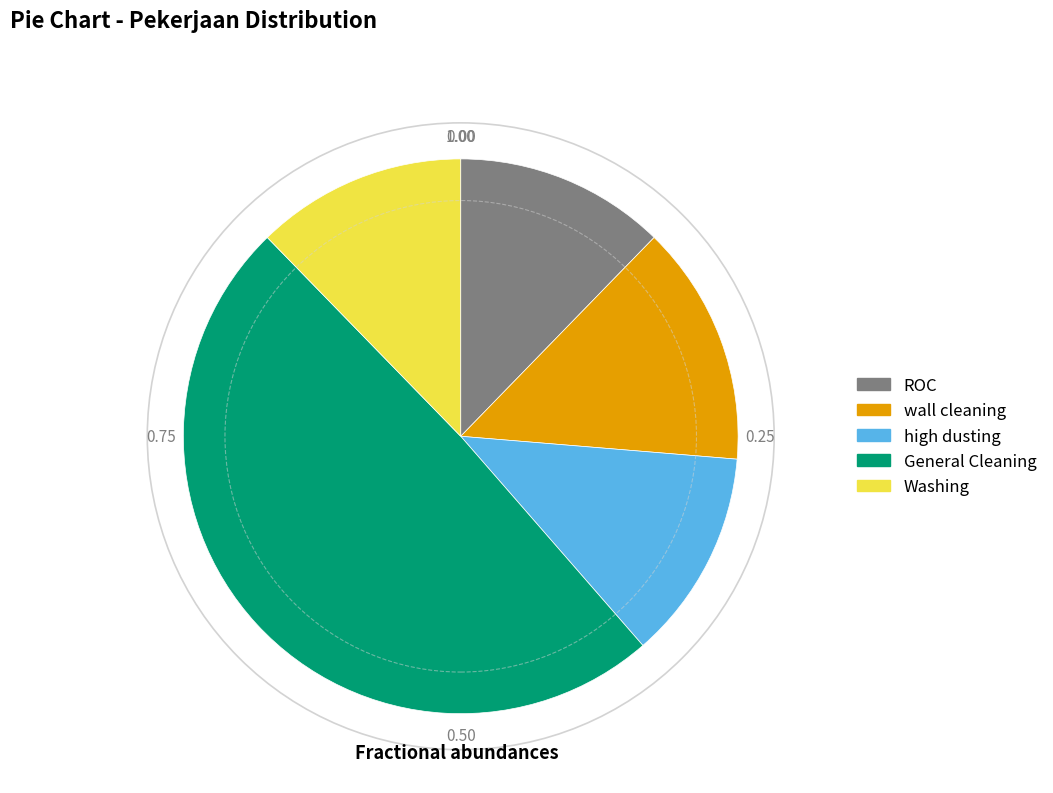

Is the sum of ROC and high dusting greater than half?

No